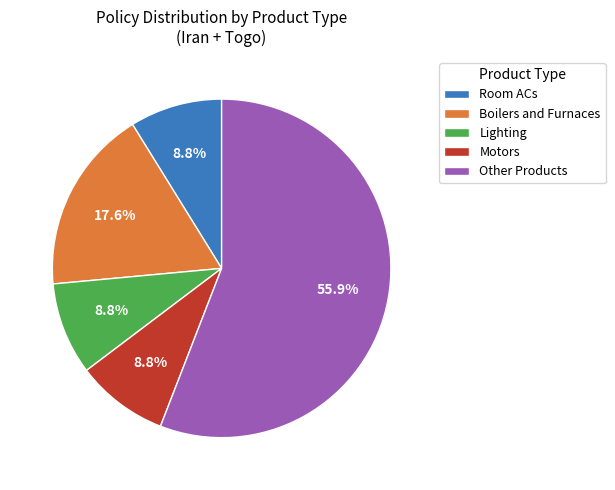

What is the majority slice?

Other Products